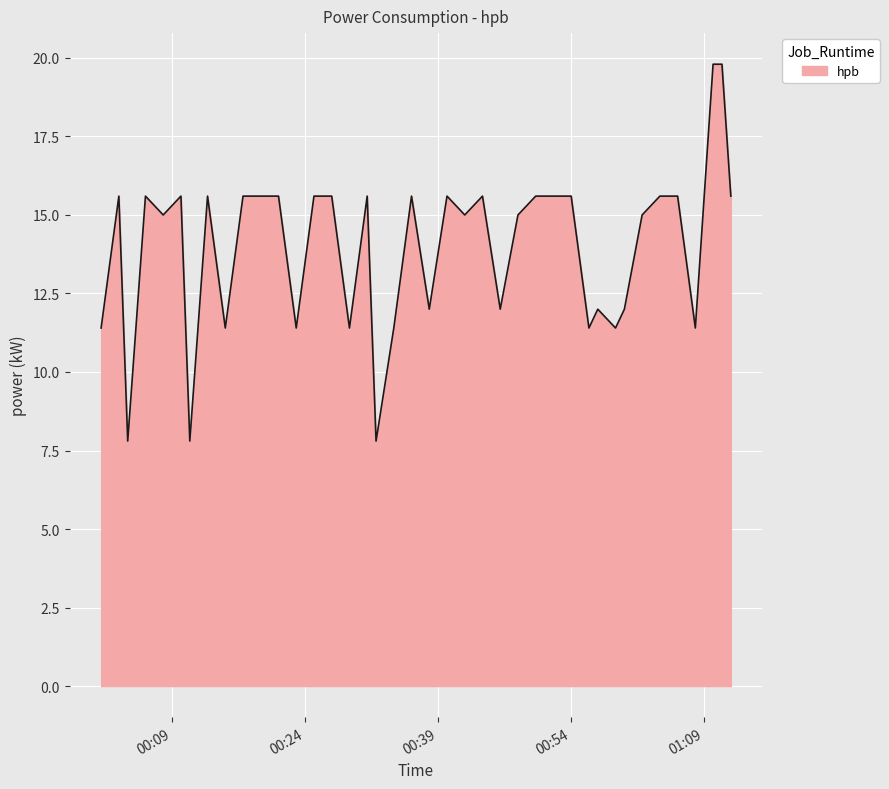

What is the minimum value shown in the chart?

7.8